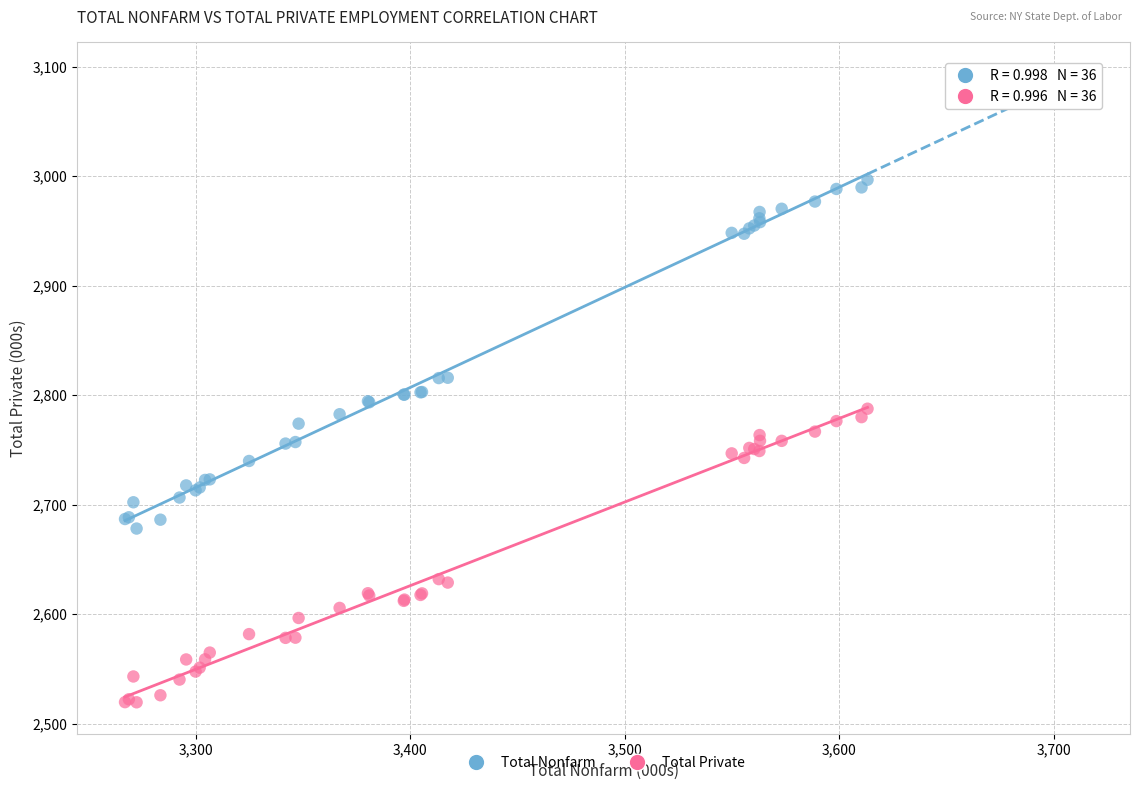

Which series contains the lowest Y value?

Total Private